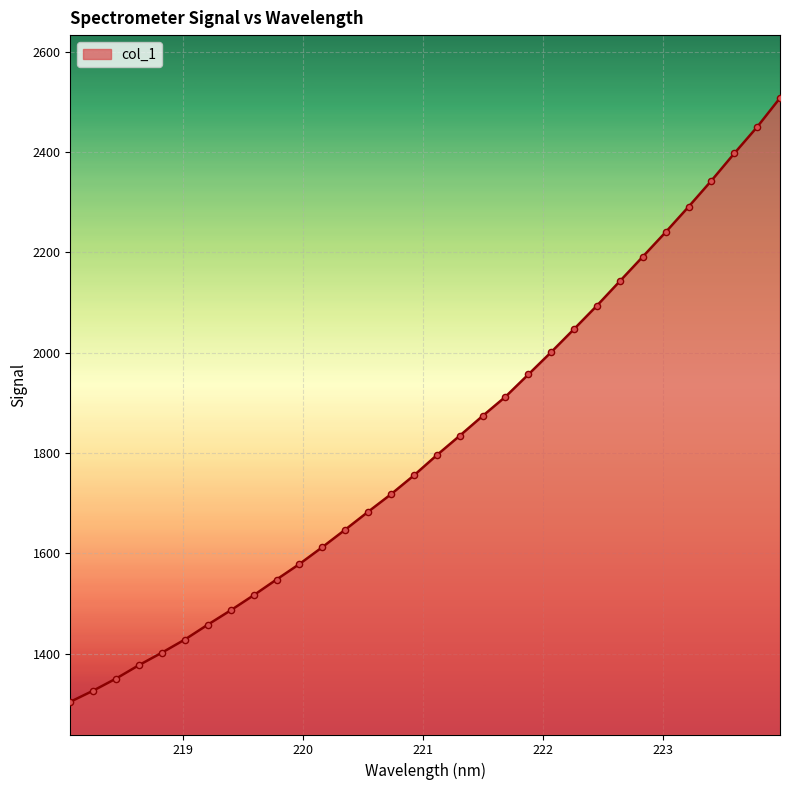

What is the smallest value displayed?

1304.0